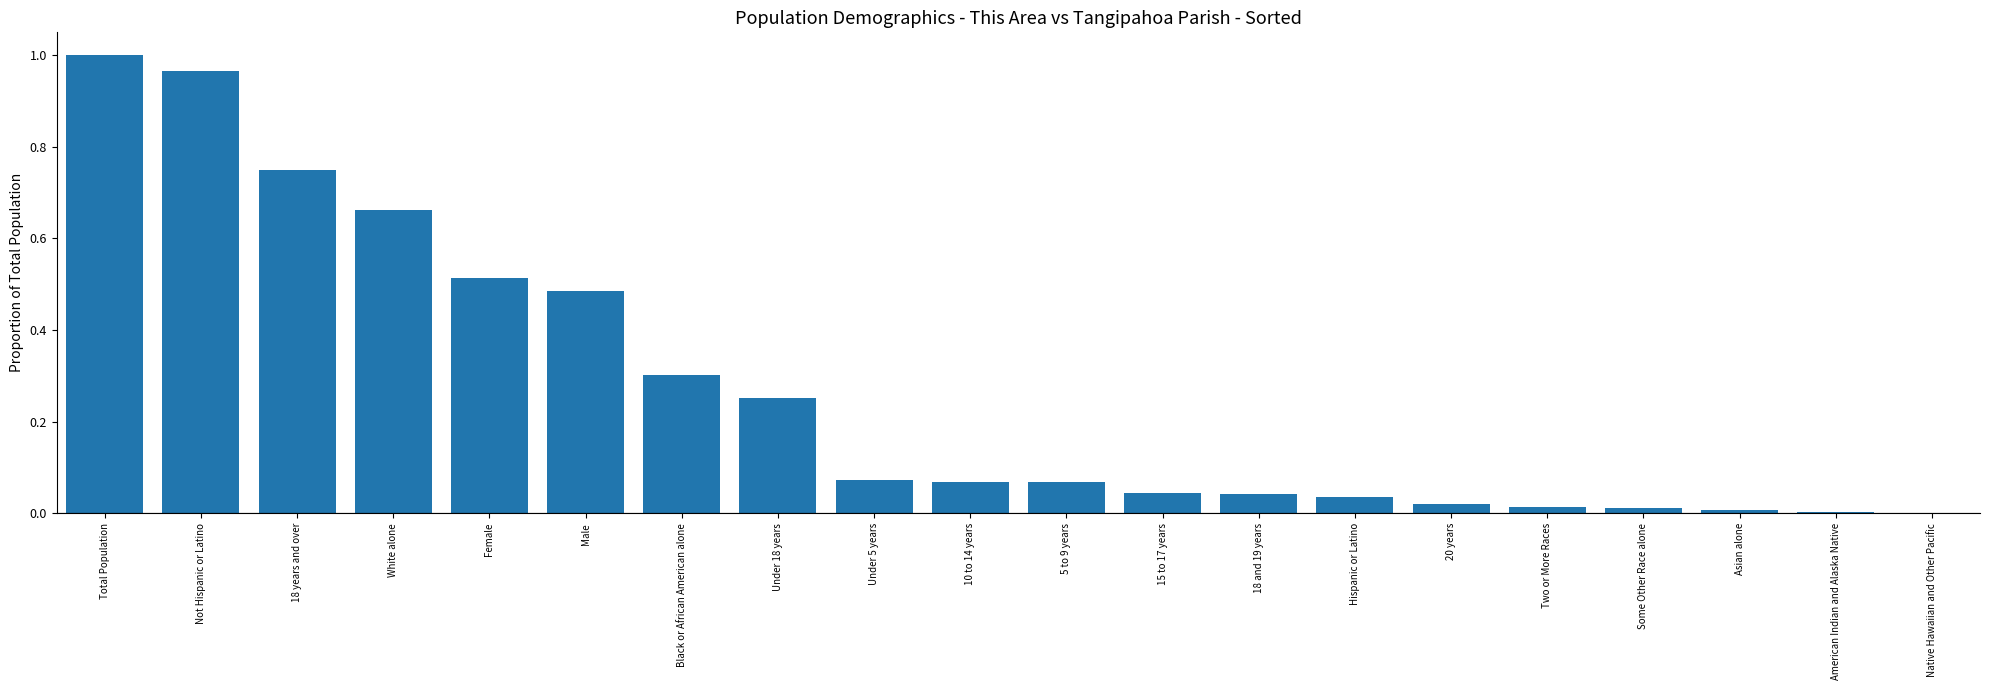

What is the sum of all values?

5.3